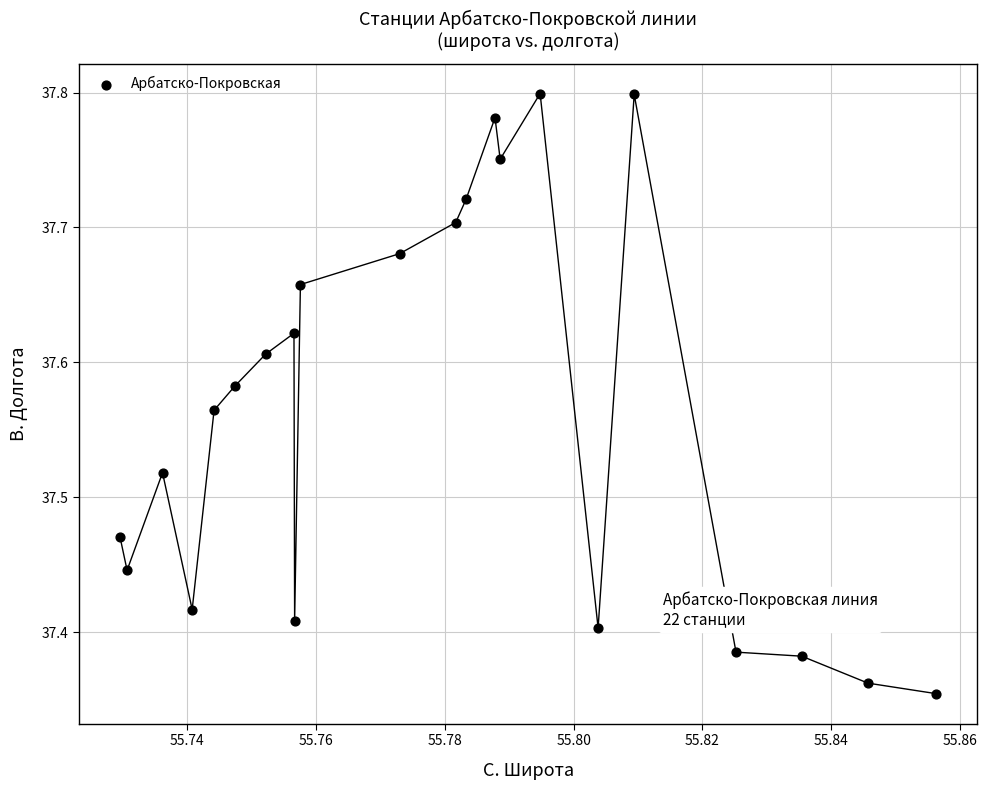

What is the range of Y values (max minus min)?

0.4